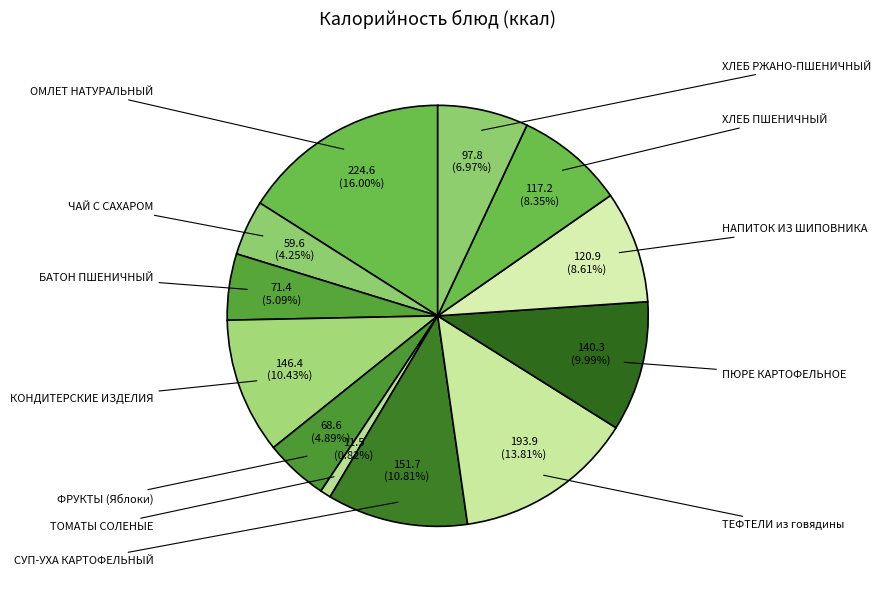

Which category has the smallest portion of the pie?

ТОМАТЫ СОЛЕНЫЕ